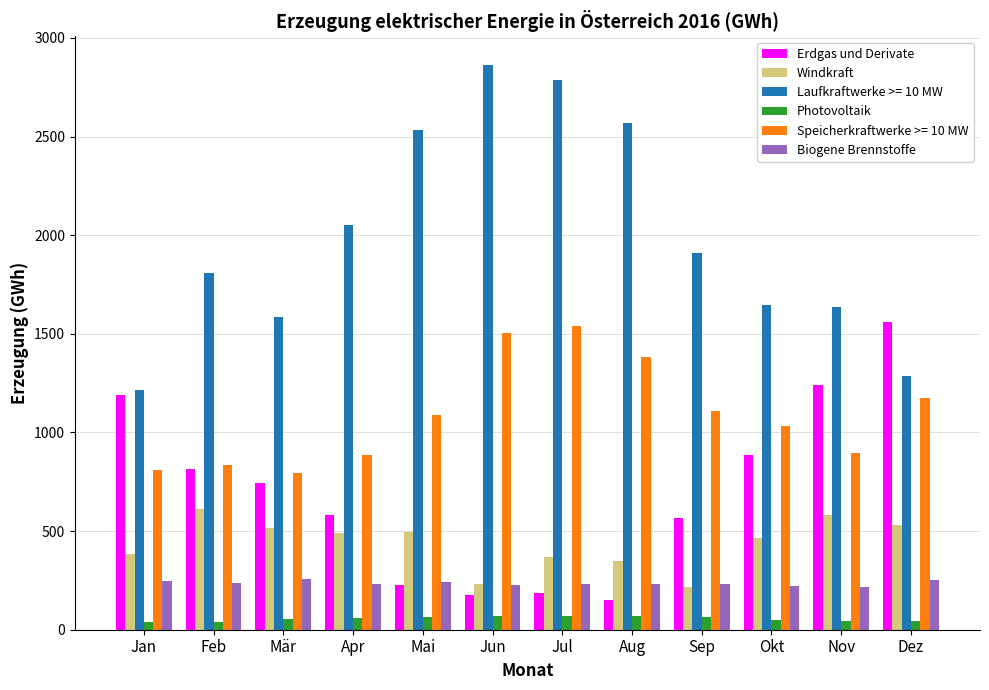

Which series has the largest range (max minus min)?

Laufkraftwerke >= 10 MW